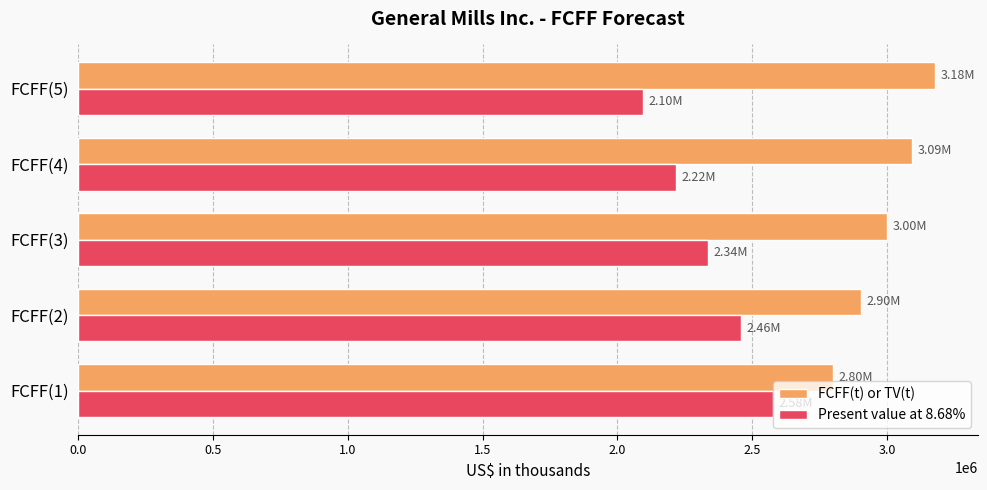

What is the difference between the highest and lowest values at FCFF(5)?

1081830